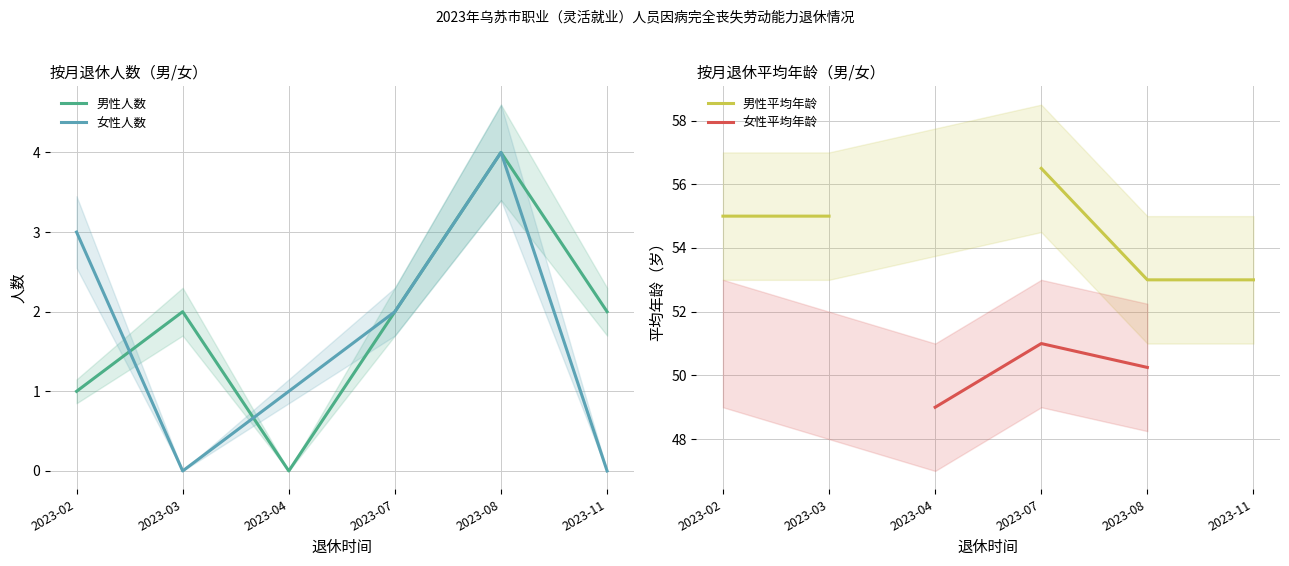

True or false: 男性平均年龄 has a value of 55.0 at 2023-02.

True